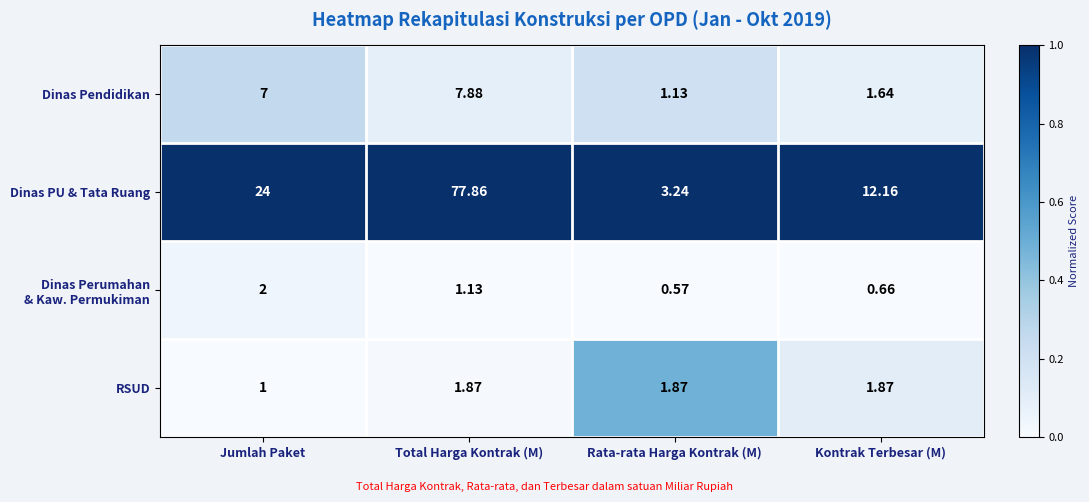

How many series are shown in this chart?

4